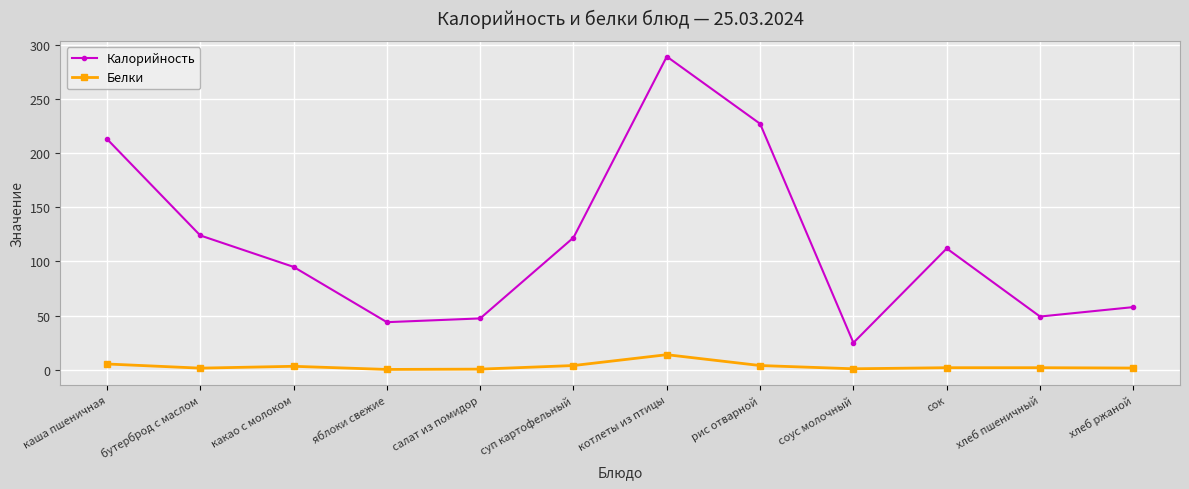

Where is the first local minimum for Калорийность?

яблоки свежие